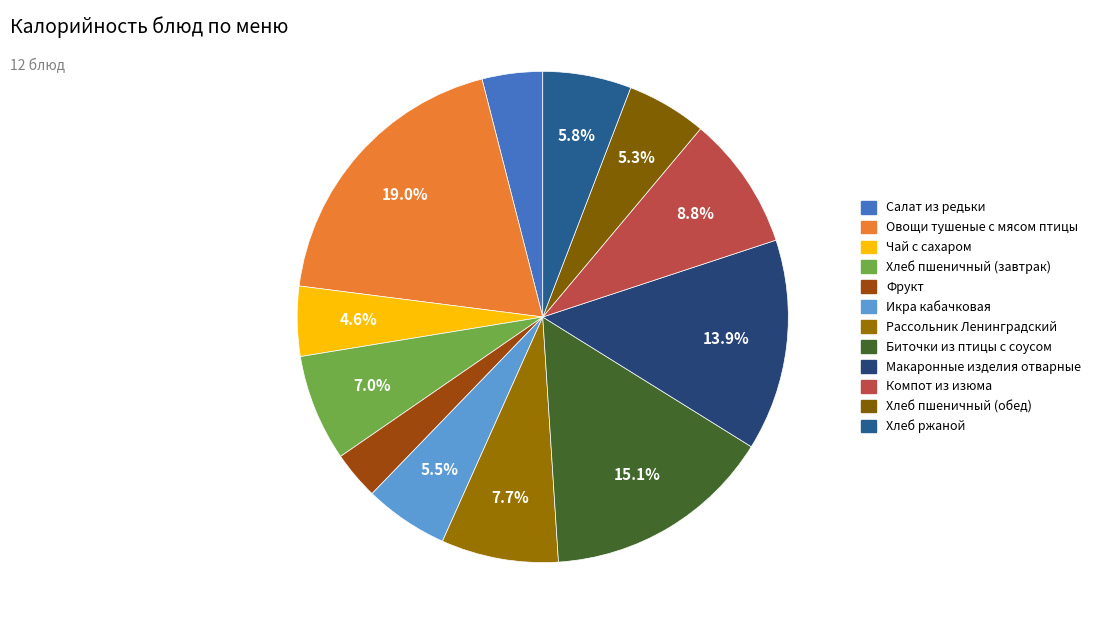

Does Овощи тушеные с мясом птицы account for over 50% of the chart?

No